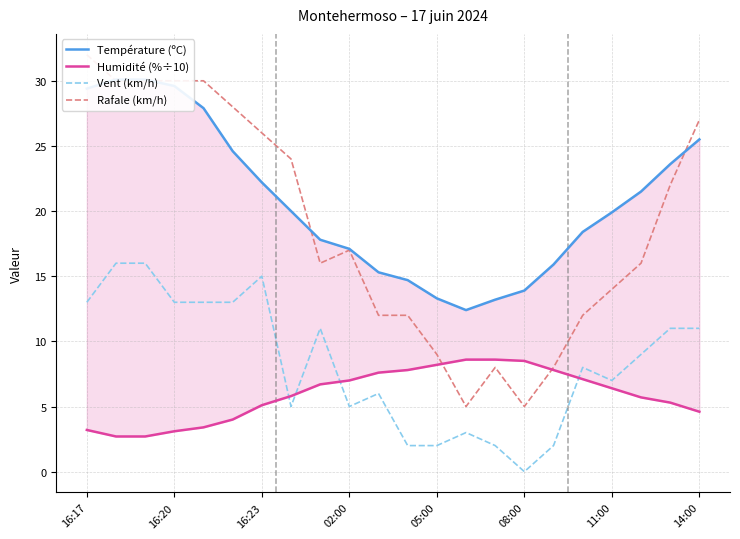

Which category has the lowest value in the Vent (km/h) series?

08:00